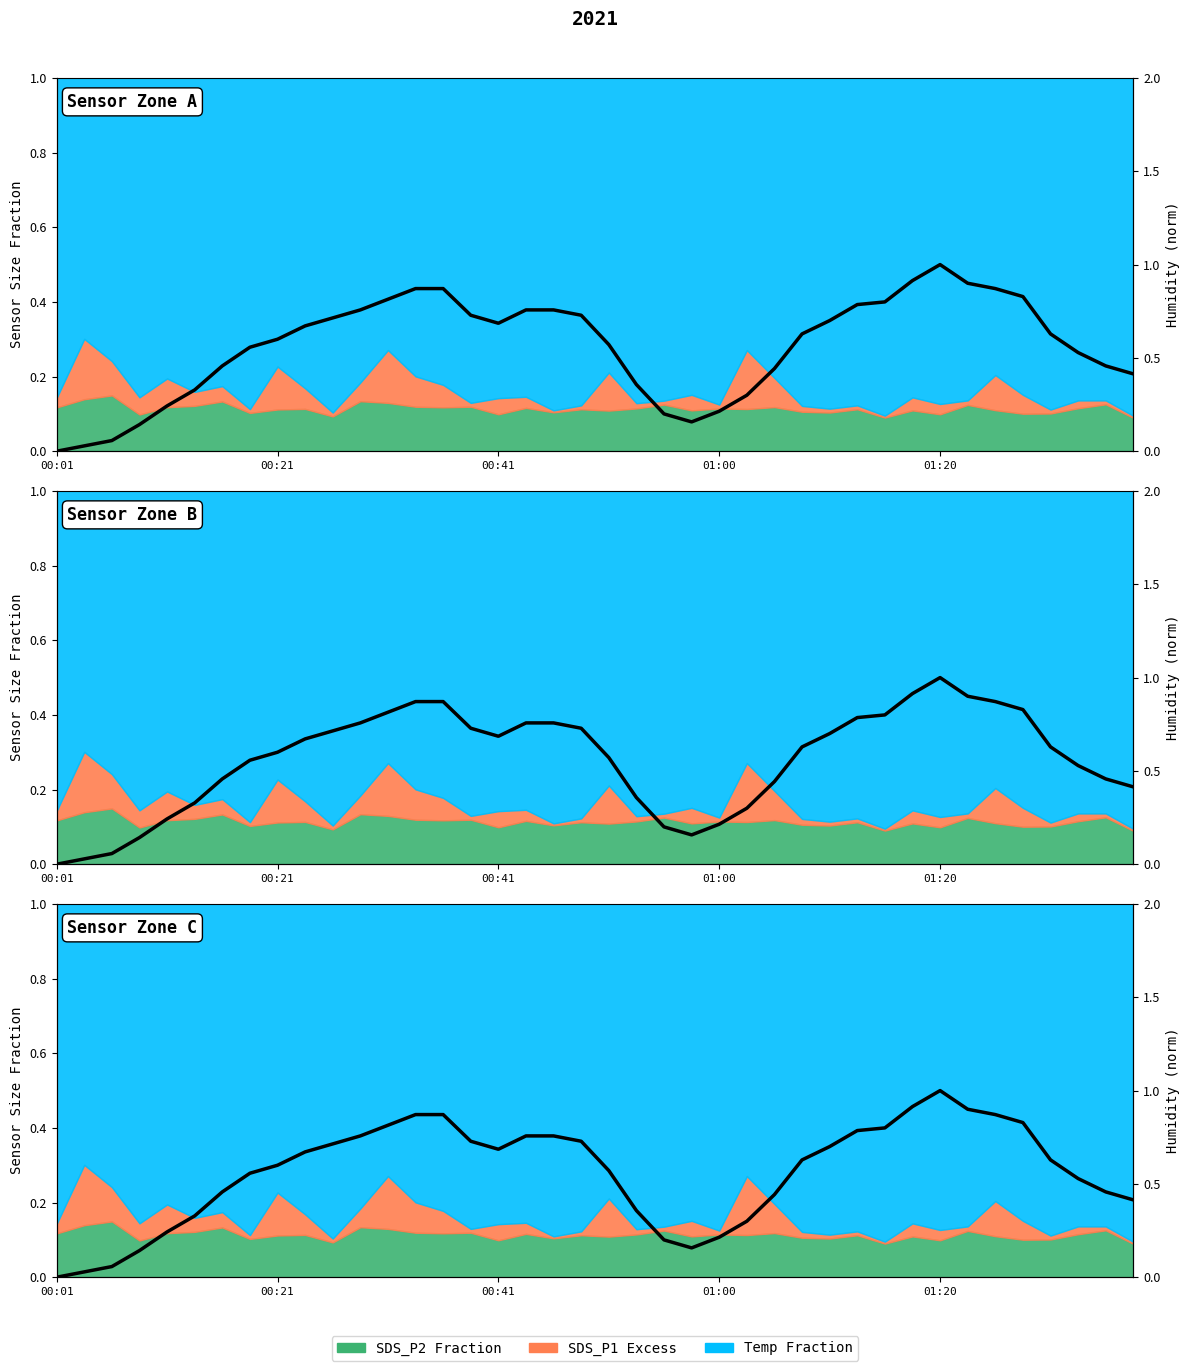

What is the maximum value shown in the chart?

1.0